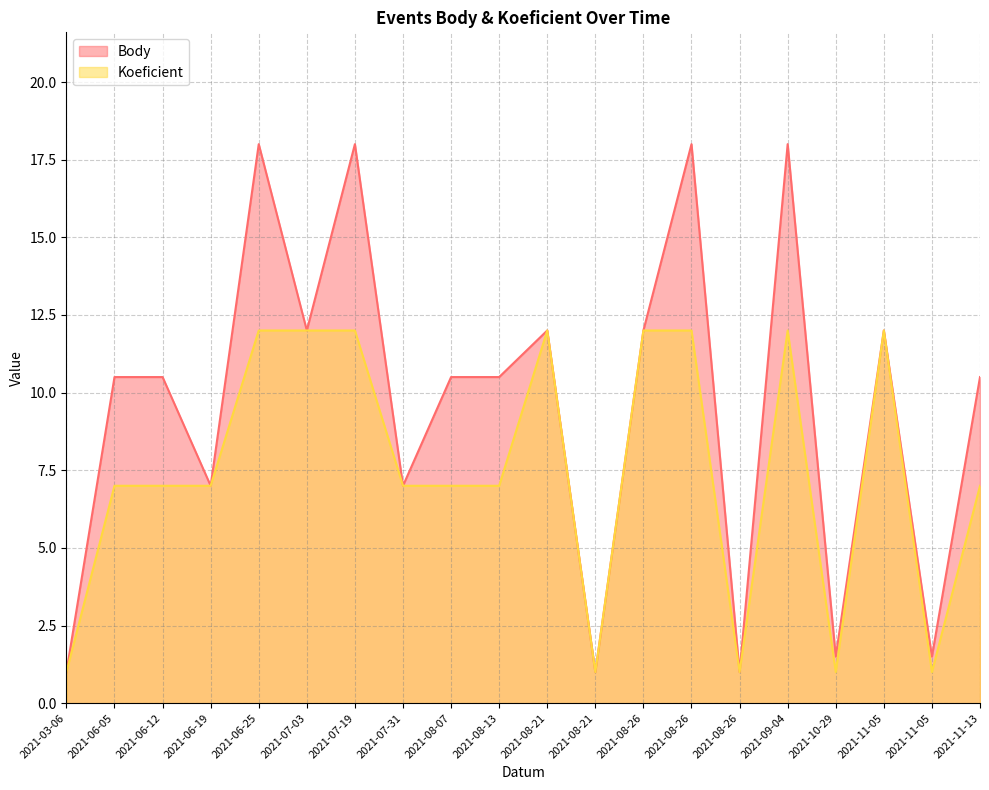

True or false: Body and Koeficient cross at least once.

False